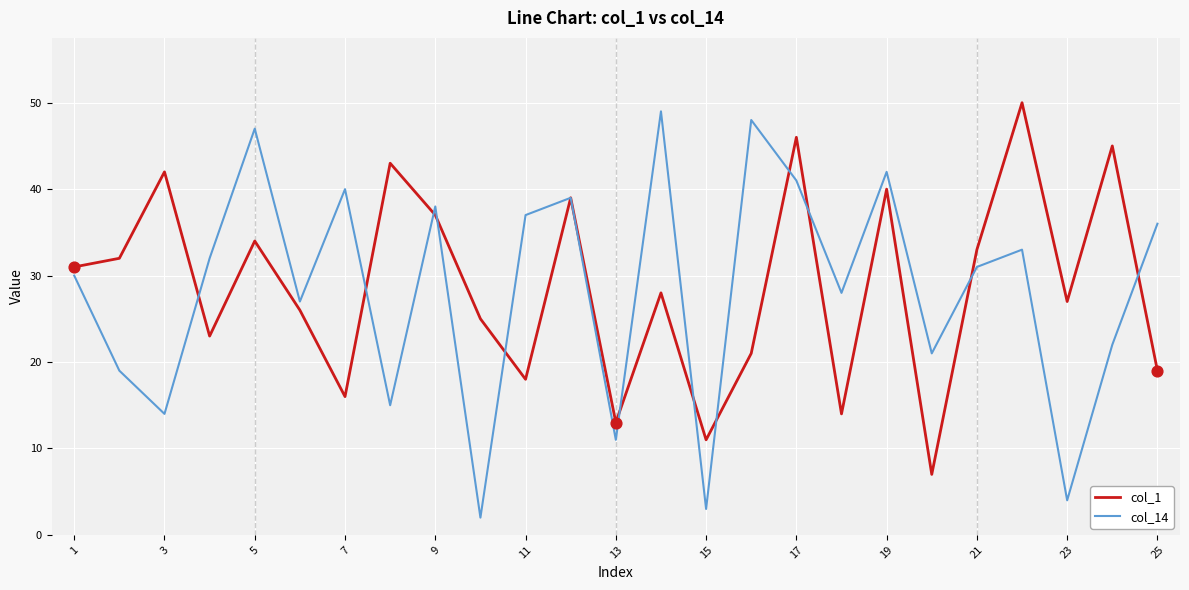

Which series has the largest range (max minus min)?

col_14